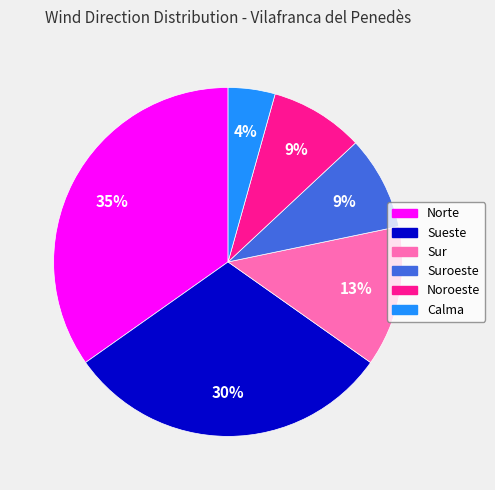

Is the sum of Norte and Sueste greater than half?

Yes